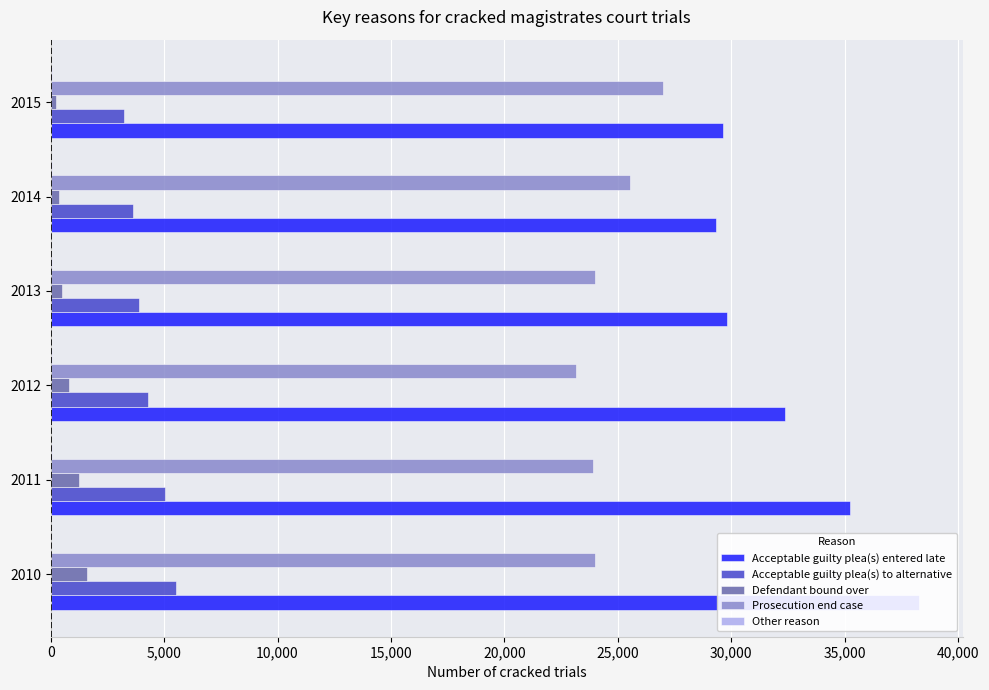

What is the greatest value displayed?

38285